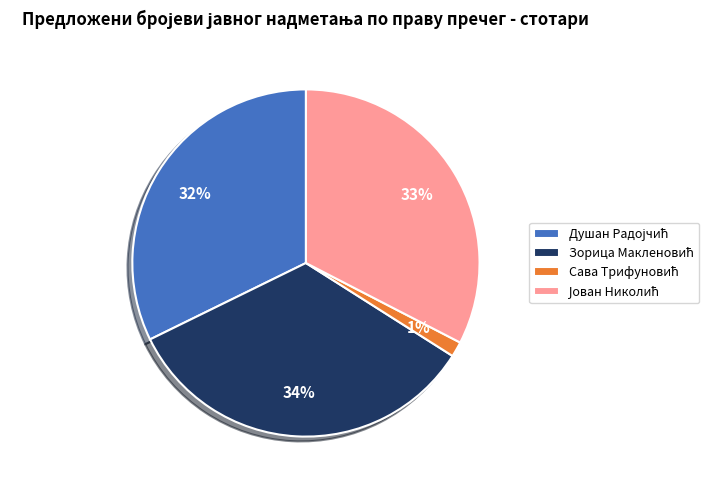

Is there a majority slice in this chart?

No